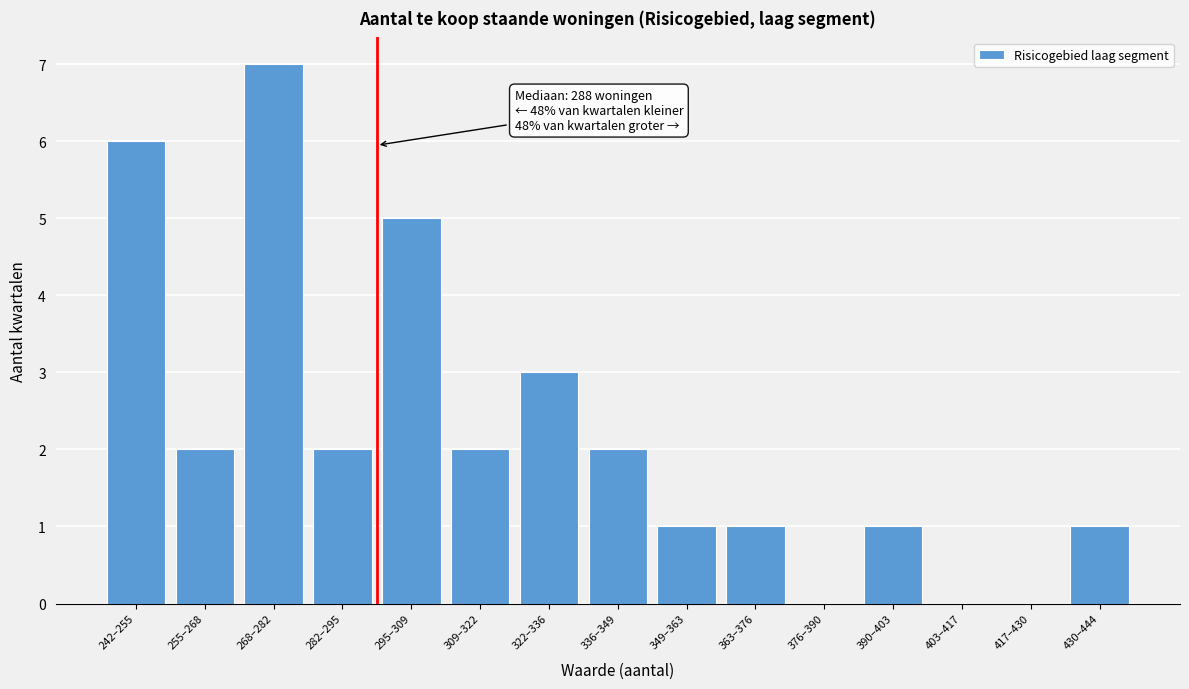

Reading right to left, transcribe all the data shown in this chart.

430–444=1	417–430=0	403–417=0	390–403=1	376–390=0	363–376=1	349–363=1	336–349=2	322–336=3	309–322=2	295–309=5	282–295=2	268–282=7	255–268=2	242–255=6